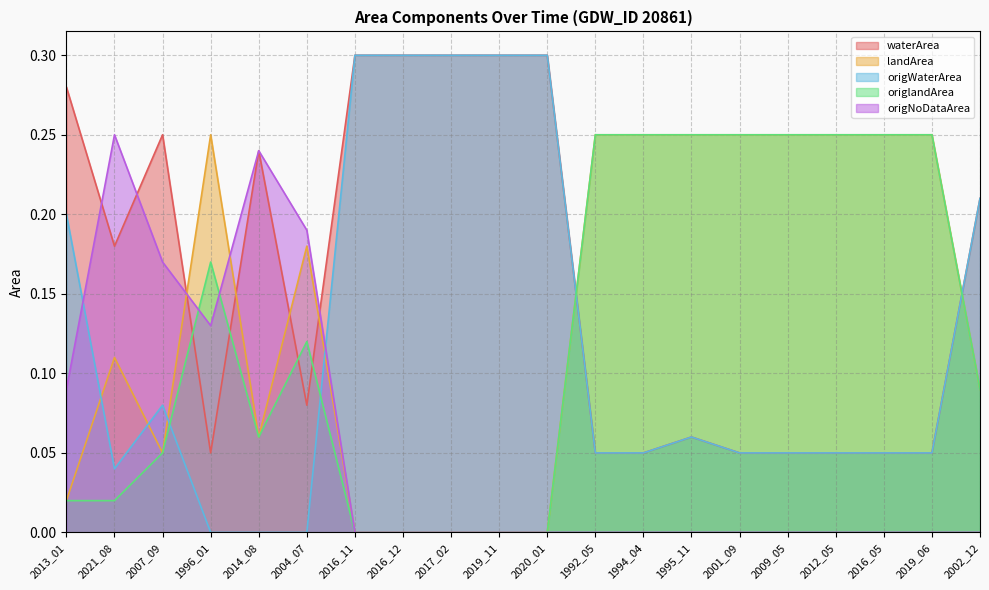

What is the sum of all waterArea values?

3.2